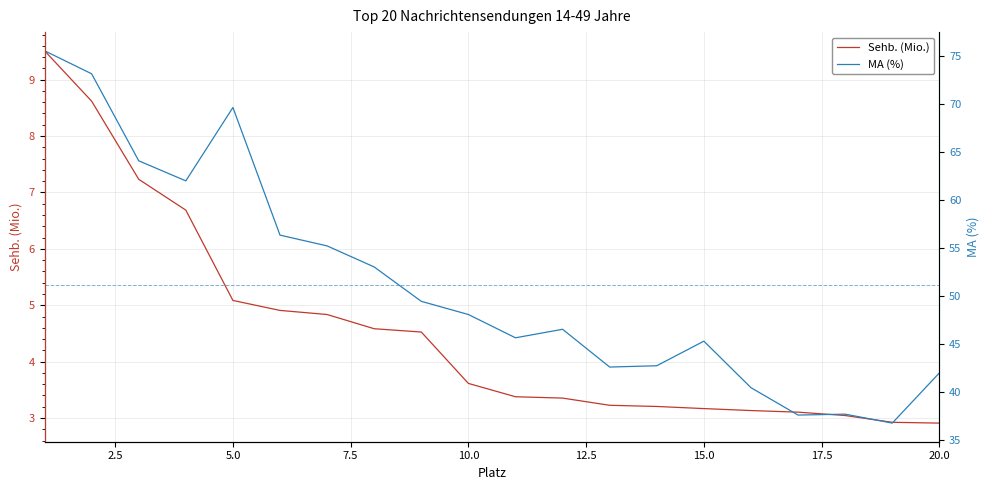

Does the chart have visible grid lines?

Yes